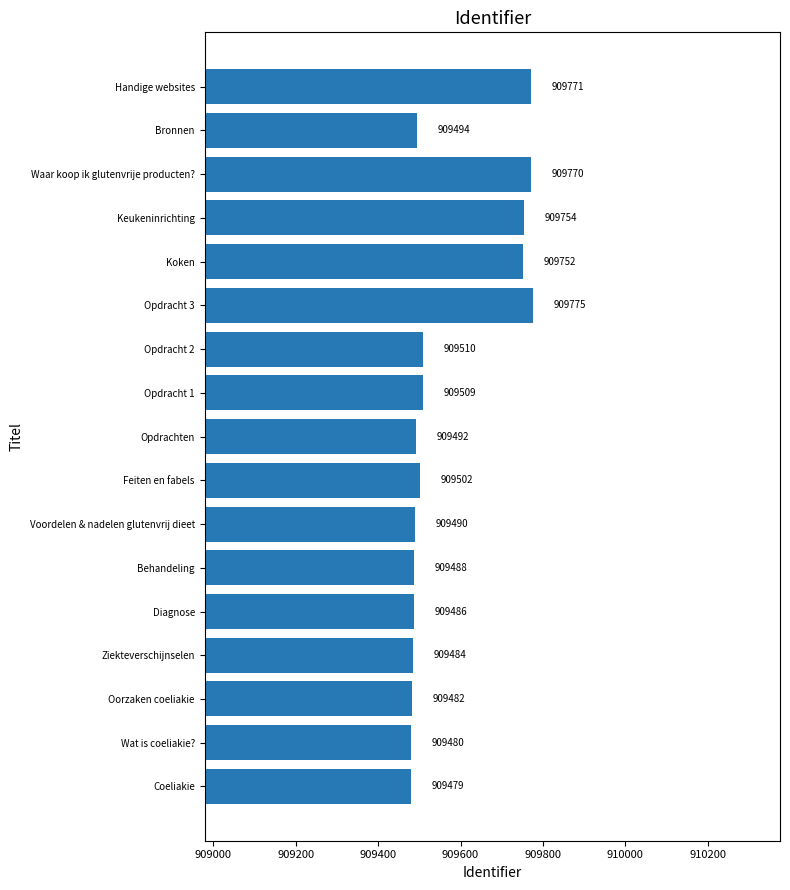

At which category does the chart reach its peak across all series?

Opdracht 3